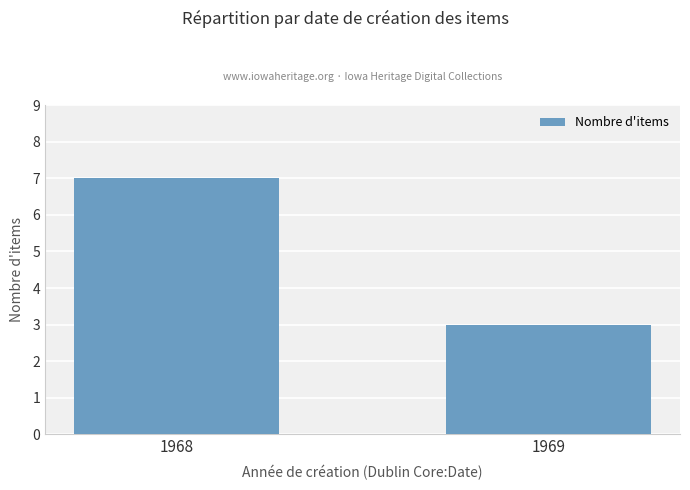

Rank the categories by value from lowest to highest.

1969, 1968